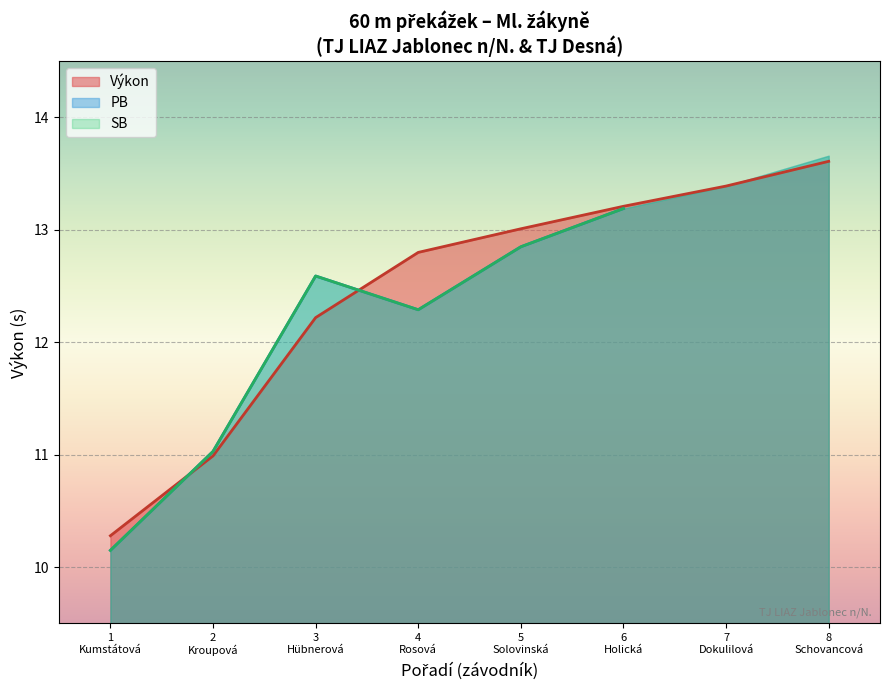

What is the value of the SB point at the 5th from the left?

12.8